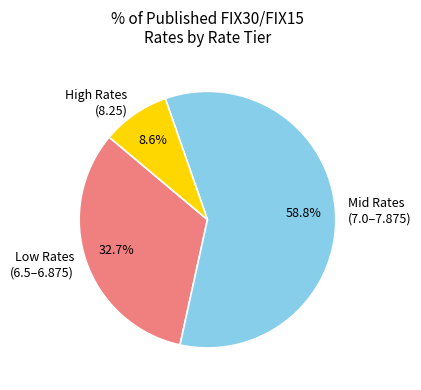

What is the largest slice in the pie chart?

Mid Rates (7.0–7.875)